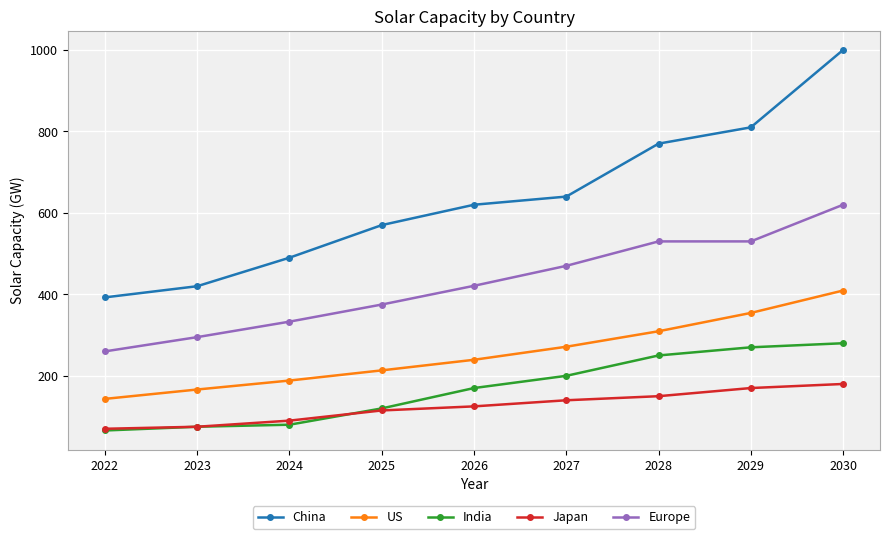

How many Europe values are between 333 and 530?

6